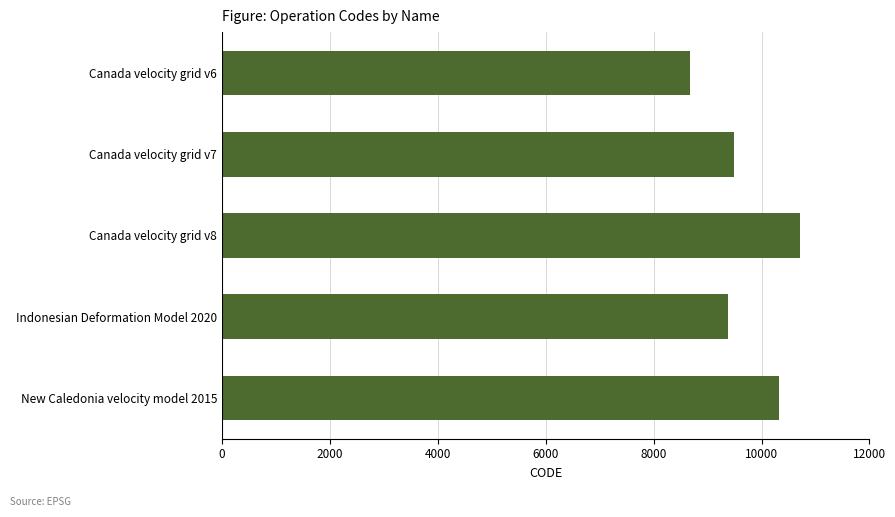

List the labels in order of value, largest first.

Canada velocity grid v8, New Caledonia velocity model 2015, Canada velocity grid v7, Indonesian Deformation Model 2020, Canada velocity grid v6